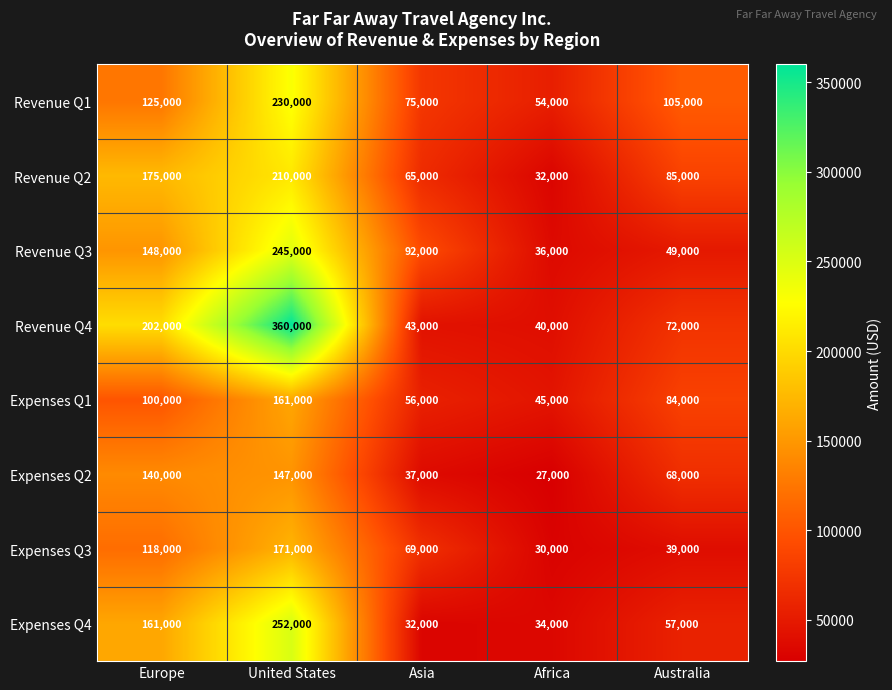

At Europe, list the series in order from smallest to largest.

Expenses Q1, Expenses Q3, Revenue Q1, Expenses Q2, Revenue Q3, Expenses Q4, Revenue Q2, Revenue Q4